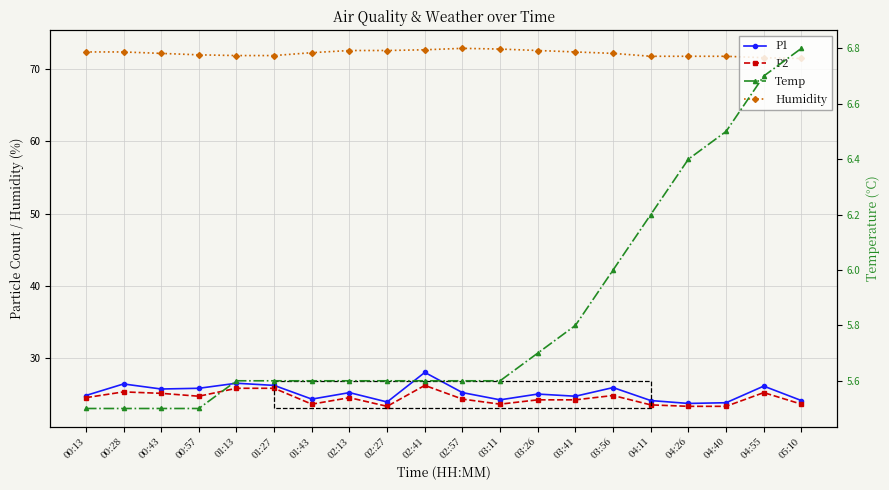

In P1, how many points are lower than both neighbors (excluding endpoints)?

6